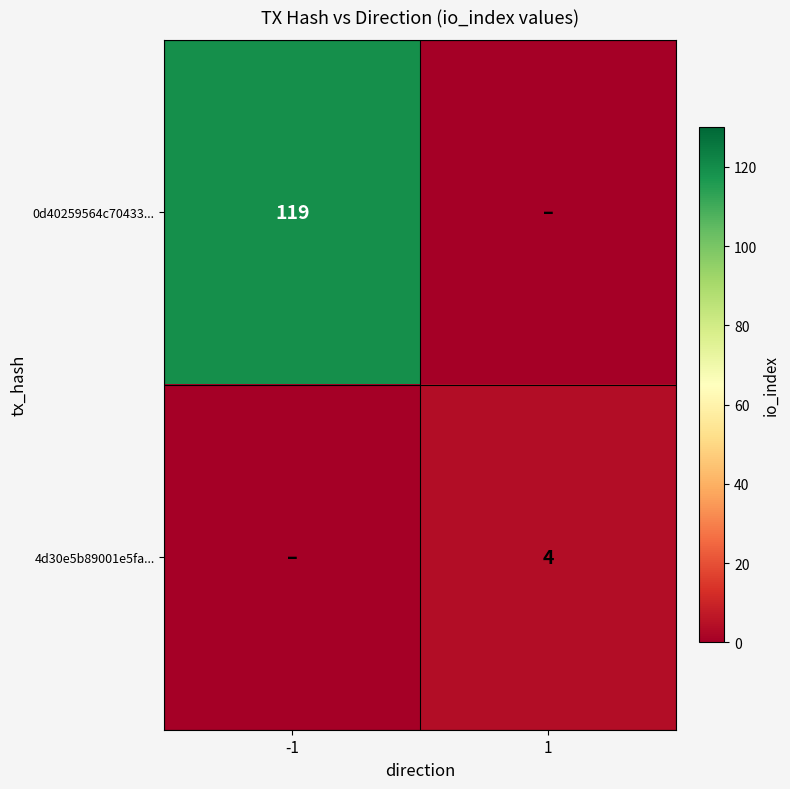

Which label corresponds to the largest value in the chart?

-1